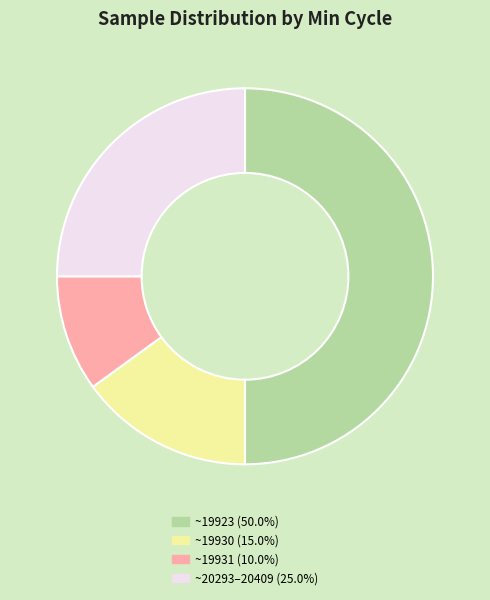

Combined, do ~19931 (10.0%) and ~20293–20409 (25.0%) account for over 50%?

No